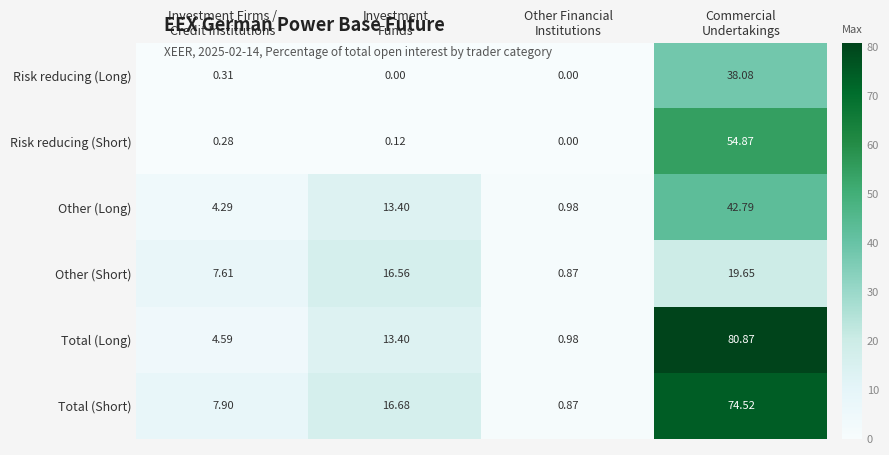

Which series has the largest range (max minus min)?

Total (Long)